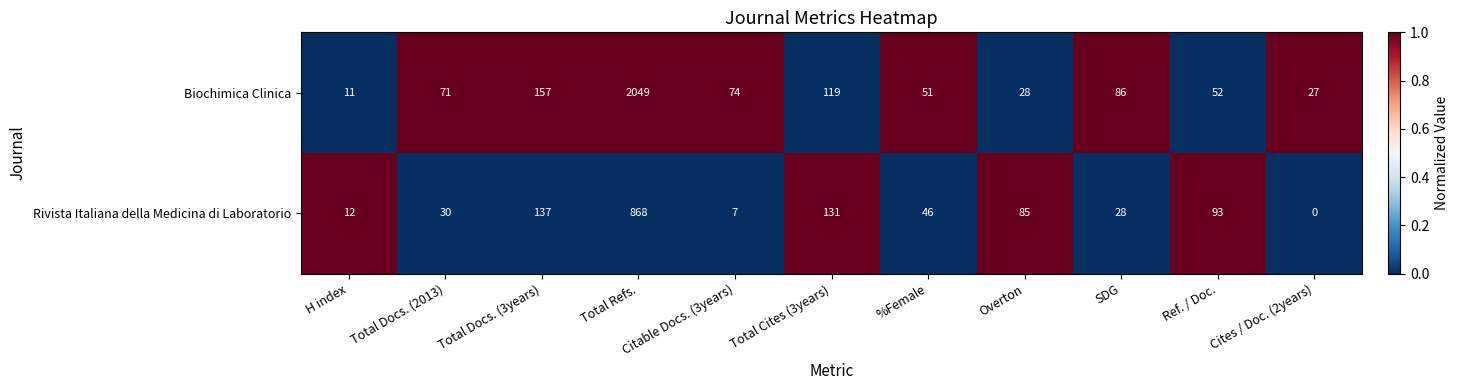

Which series has the widest spread of values?

Biochimica Clinica